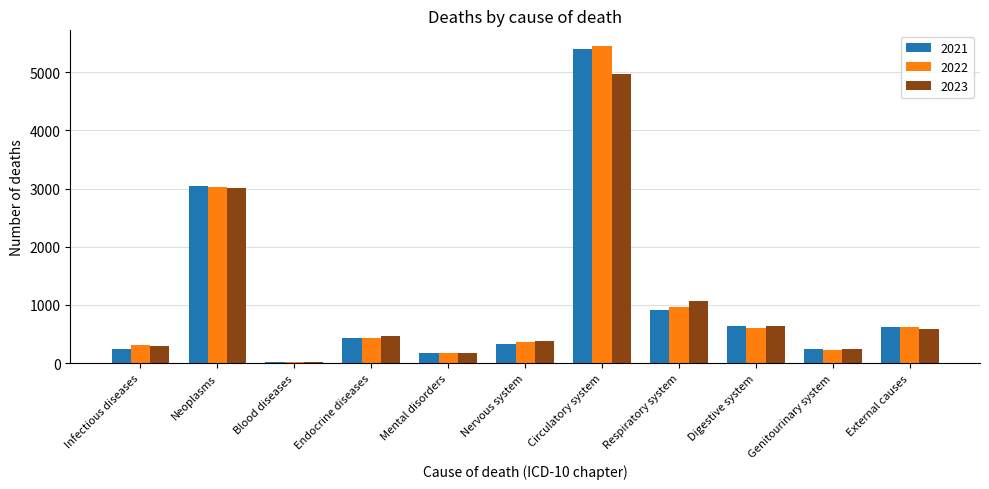

List the labels in order of 2023 value, smallest first.

Blood diseases, Mental disorders, Genitourinary system, Infectious diseases, Nervous system, Endocrine diseases, External causes, Digestive system, Respiratory system, Neoplasms, Circulatory system